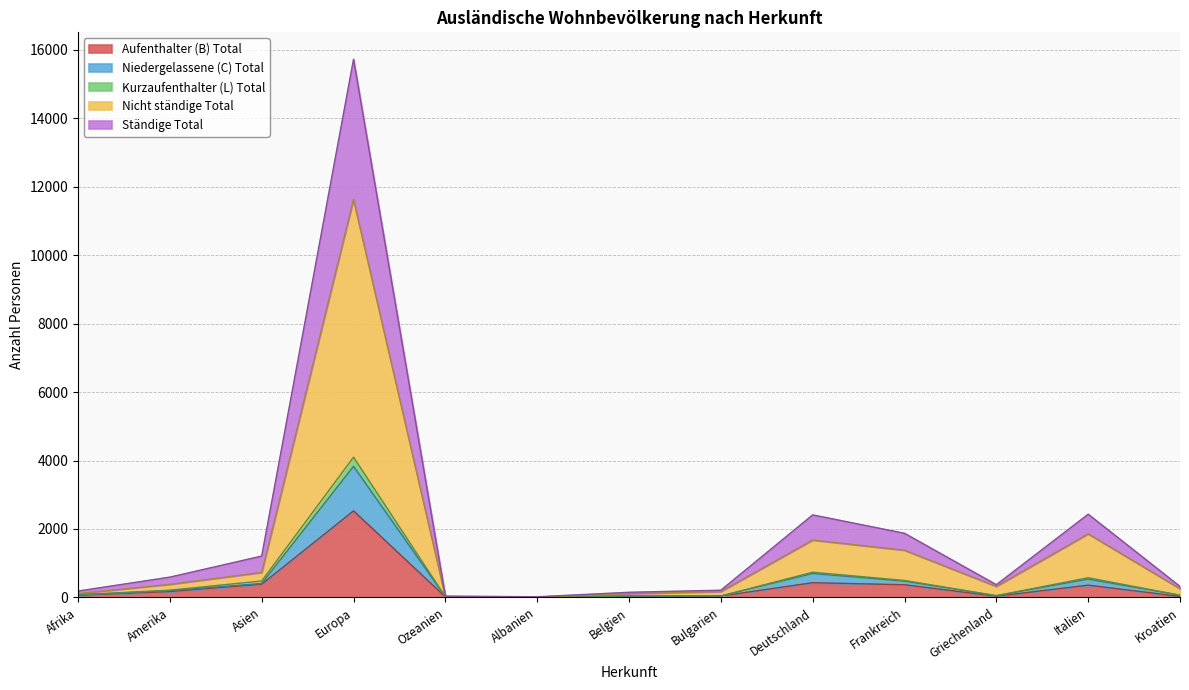

What is the sum of the Aufenthalter (B) Total values at Belgien and Amerika?

201